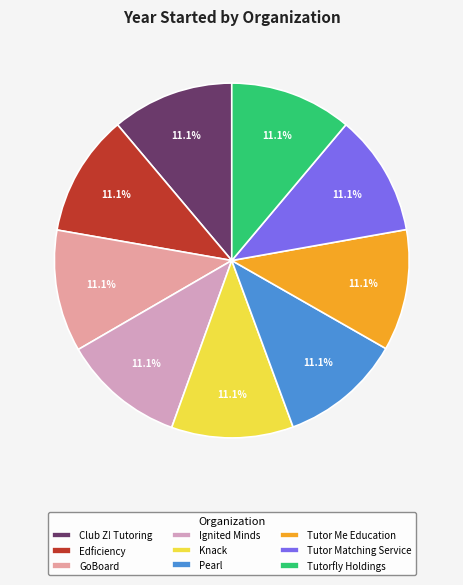

Count the number of slices in the pie.

9